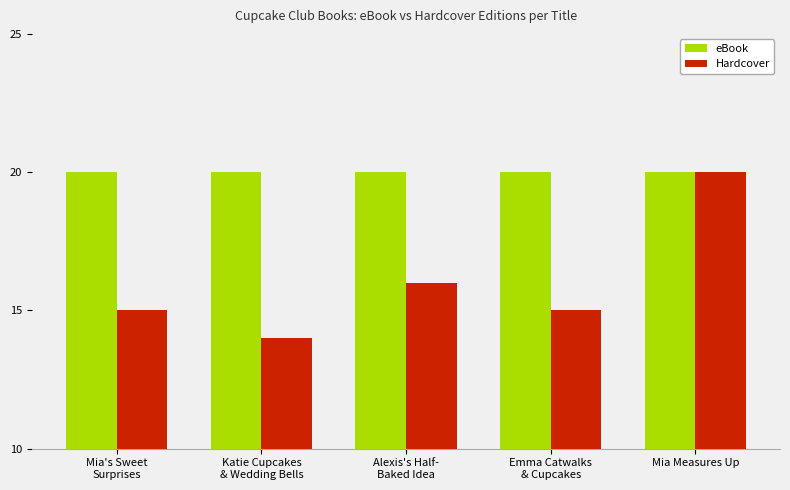

Count the Hardcover values in the range 15 to 16.

3